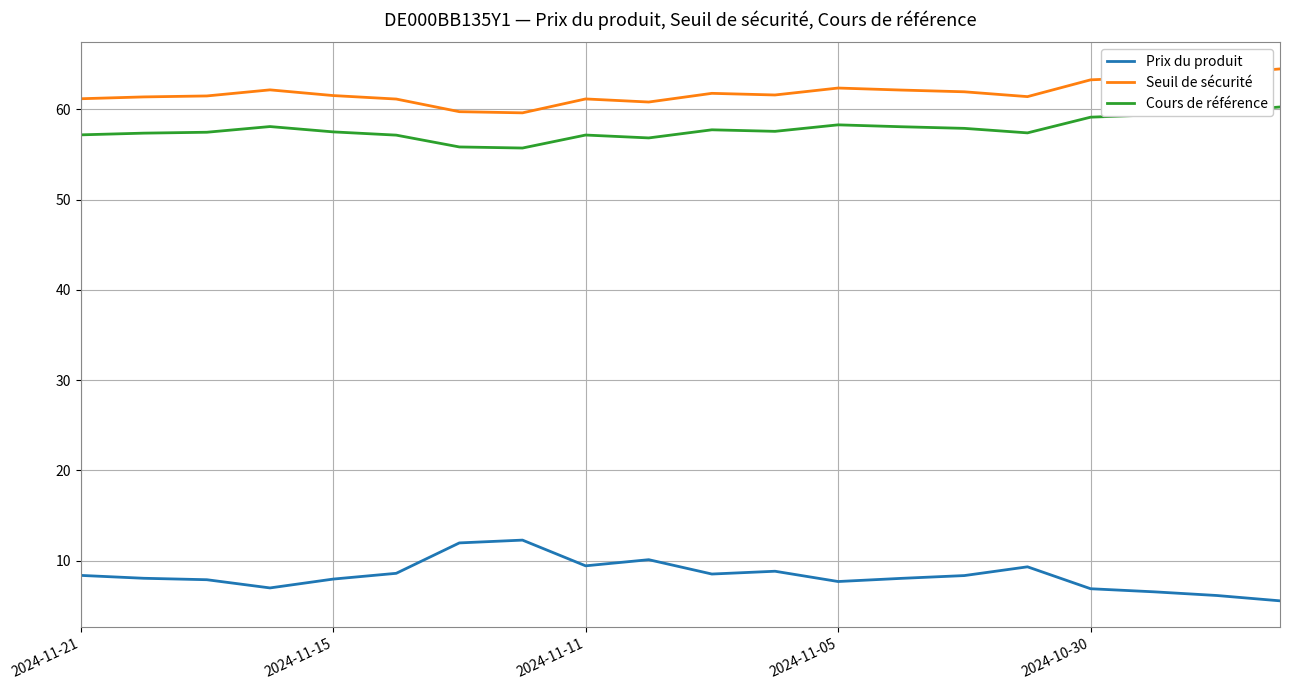

What is the minimum value for Cours de référence?

55.7